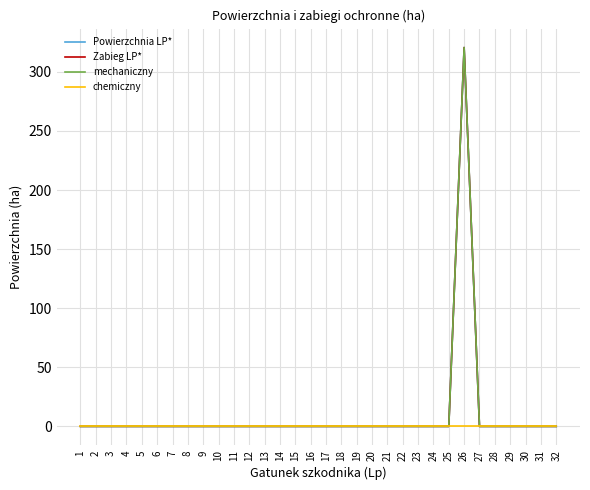

Which category has the lowest value in the chemiczny series?

1